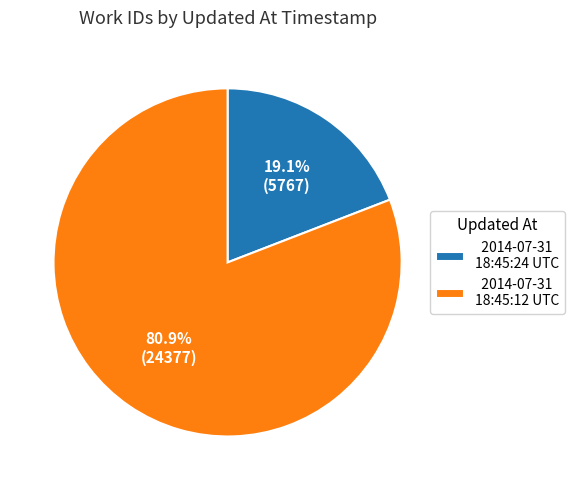

True or false: 2014-07-31 18:45:24 UTC accounts for 11% of the total.

False